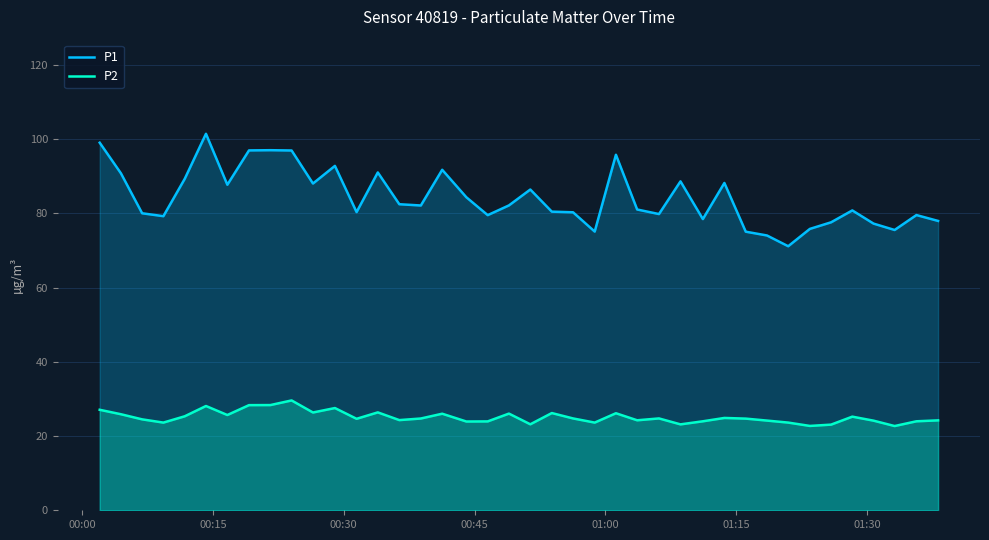

Which series has the largest total across all categories?

P1